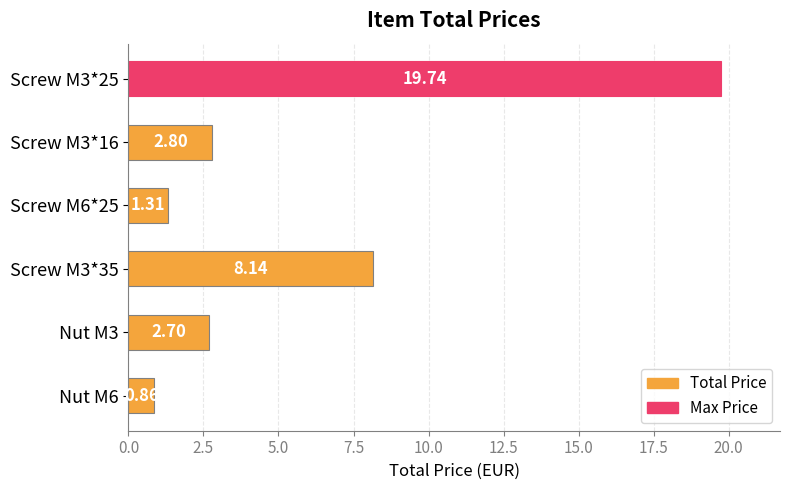

What is the difference between the second highest and second lowest values?

6.8